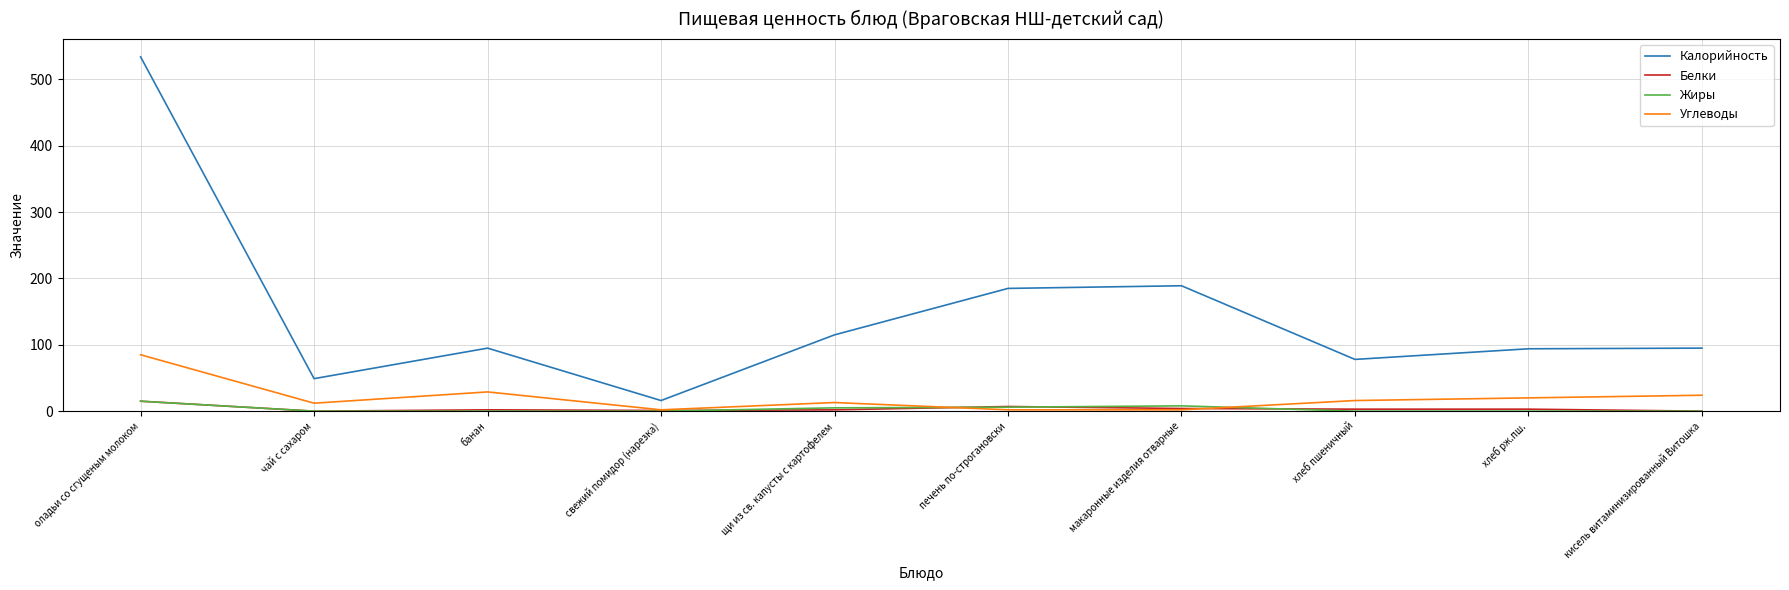

What is the approximate value of Углеводы at оладьи со сгущеным молоком?

85